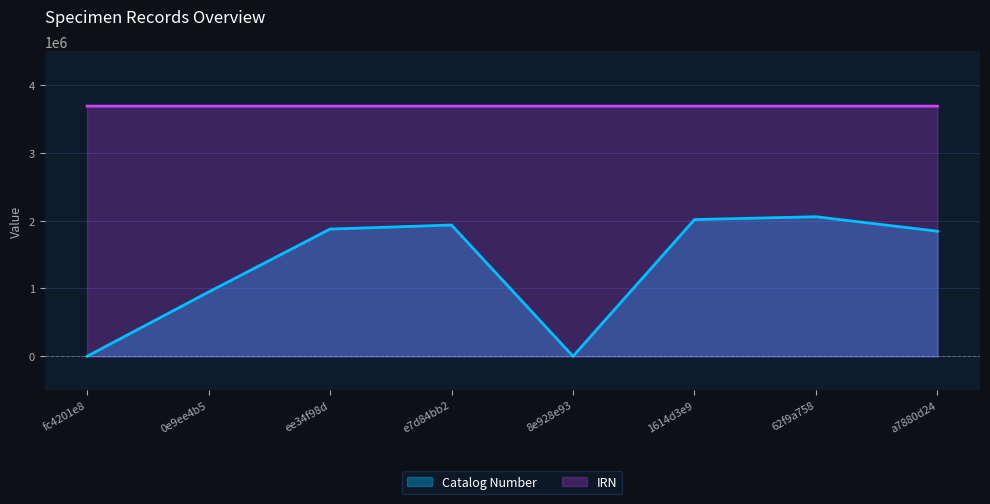

Which label corresponds to the largest value in the chart?

a7880d24